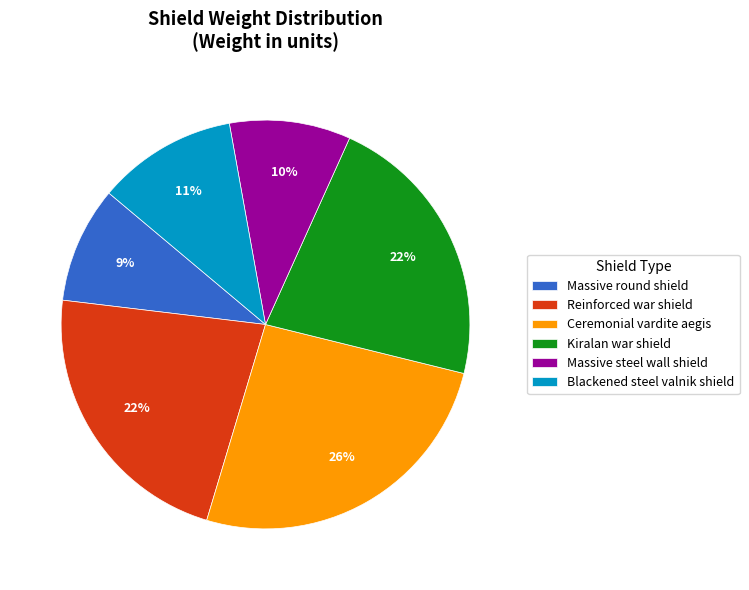

Which has a higher value, Ceremonial vardite aegis or Massive round shield?

Ceremonial vardite aegis